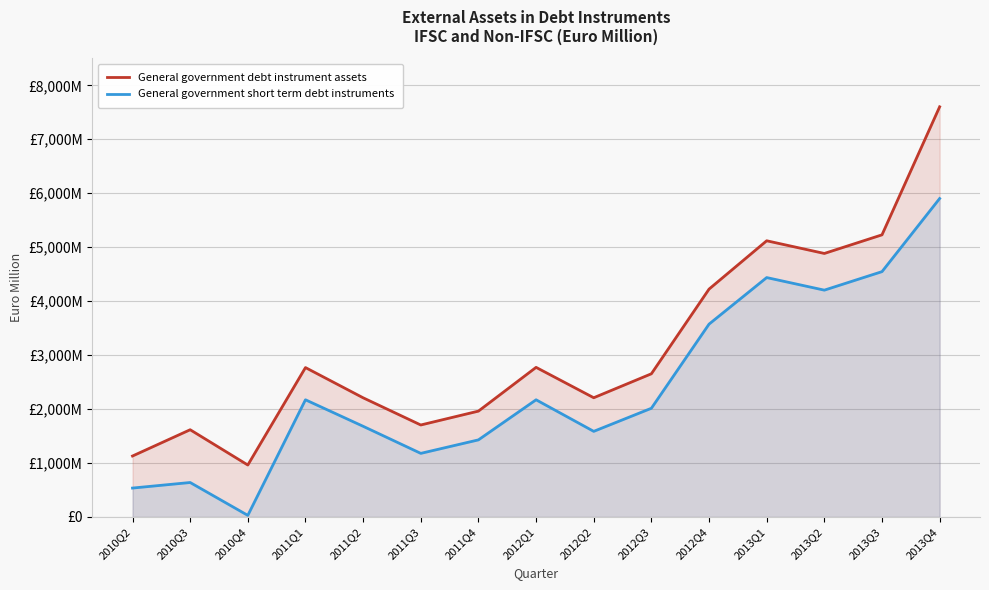

The General government debt instrument assets series shows 1705 at 2011Q3. True or false?

True